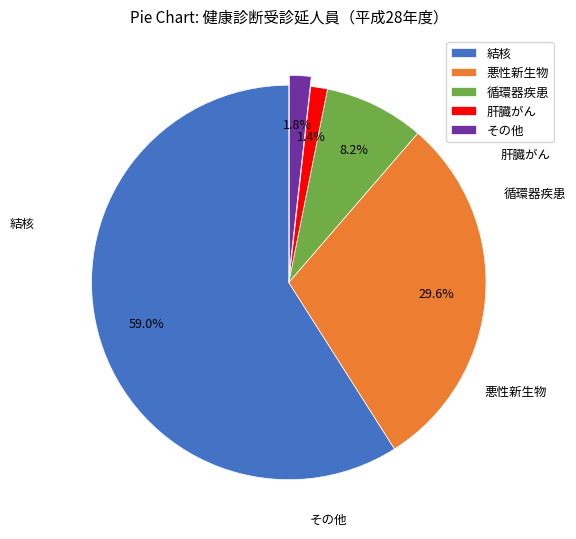

What is the largest slice in the pie chart?

結核